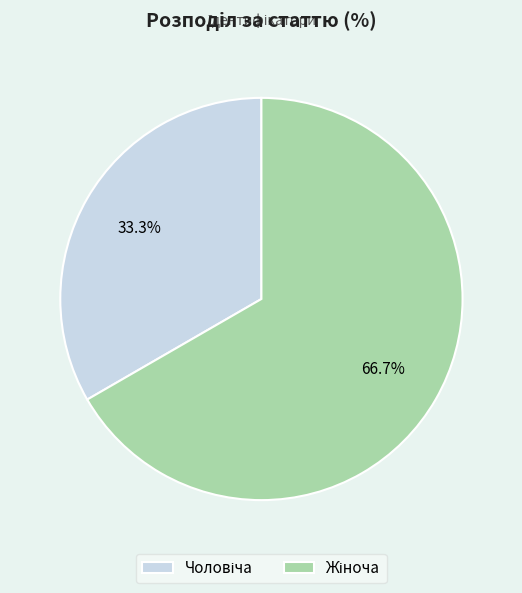

Is there any slice that represents more than half of the pie?

Yes